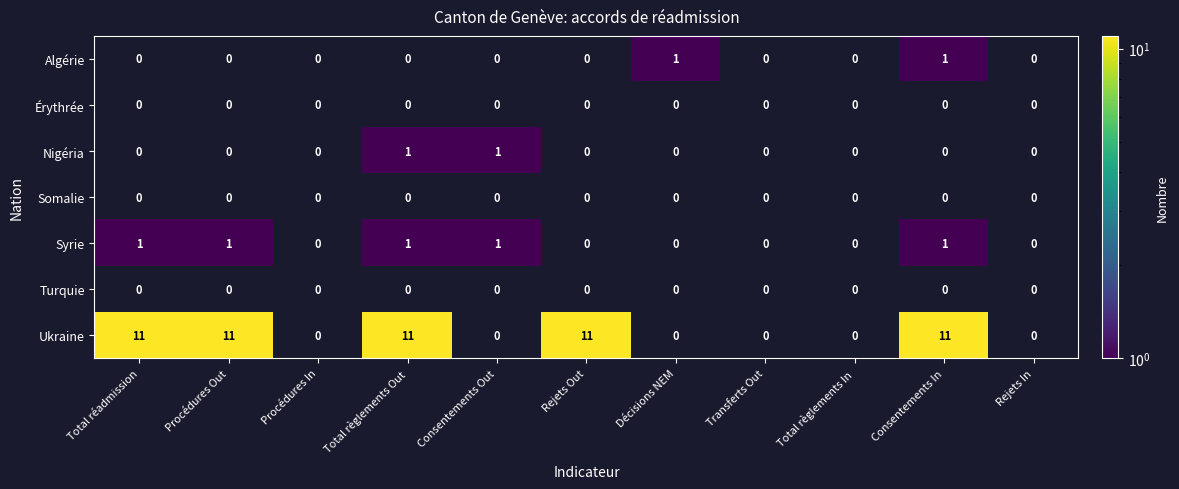

Which series has the largest total across all categories?

Ukraine